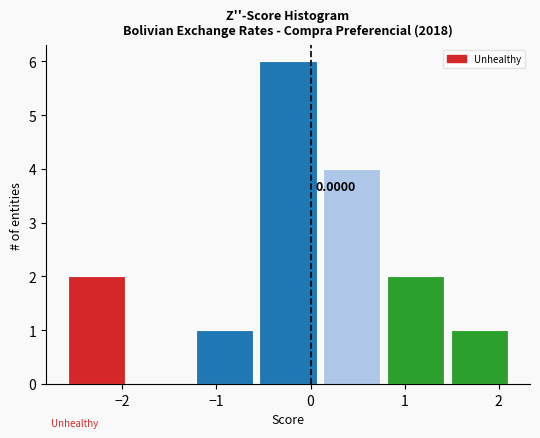

Which range on the x-axis has the tallest bar?

-0.6 to 0.1